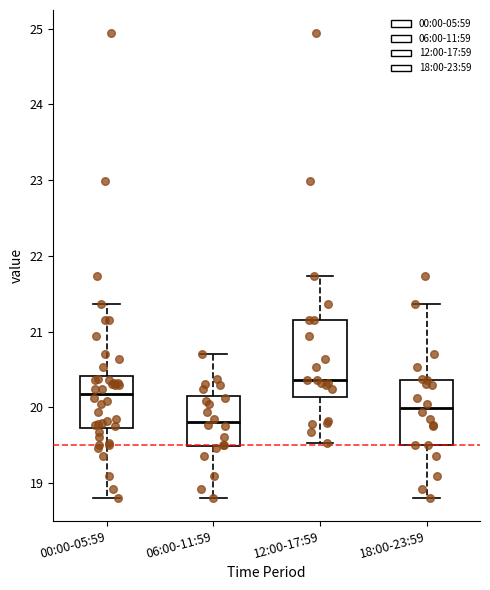

Comparing the boxes themselves (not the whiskers), which one is the tallest?

12:00-17:59